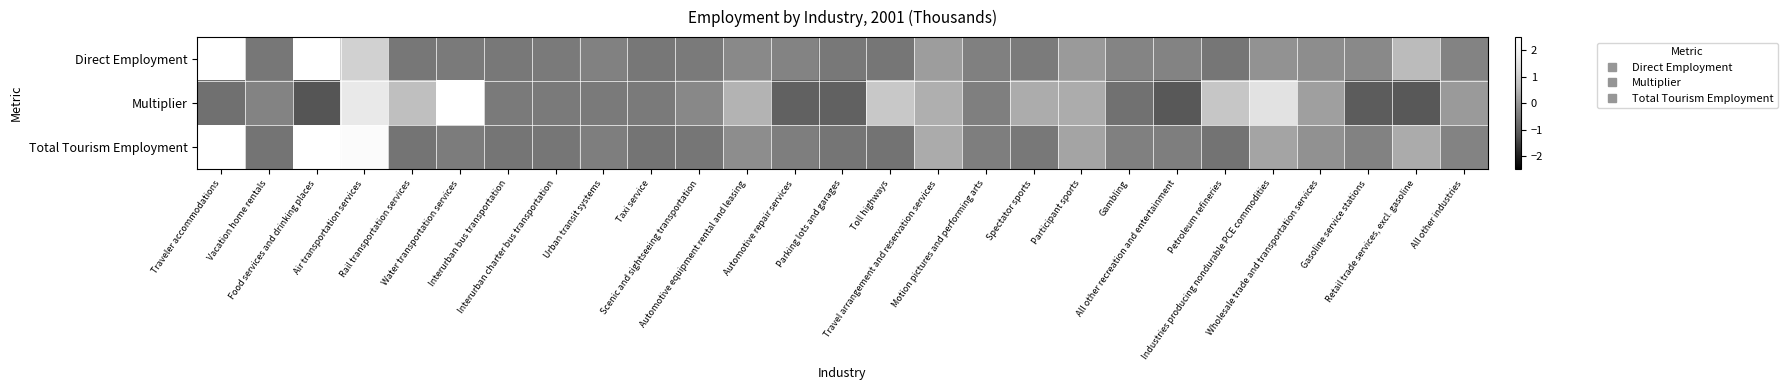

Reading left to right, extract all data points from this chart.

Direct Employment: Traveler accommodations=3.0	Vacation home rentals=-0.5	Food services and drinking places=3.6	Air transportation services=1.1	Rail transportation services=-0.5	Water transportation services=-0.5	Interurban bus transportation=-0.5	Interurban charter bus transportation=-0.5	Urban transit systems=-0.4	Taxi service=-0.5	Scenic and sightseeing transportation=-0.5	Automotive equipment rental and leasing=-0.2	Automotive repair services=-0.3	Parking lots and garages=-0.5	Toll highways=-0.6	Travel arrangement and reservation services=0.1	Motion pictures and performing arts=-0.4	Spectator sports=-0.5	Participant sports=0.1	Gambling=-0.3	All other recreation and entertainment=-0.3	Petroleum refineries=-0.6	Industries producing nondurable PCE commodities=-0.1	Wholesale trade and transportation services=-0.1	Gasoline service stations=-0.2	Retail trade services, excl. gasoline=0.6	All other industries=-0.3
Multiplier: Traveler accommodations=-0.7	Vacation home rentals=-0.3	Food services and drinking places=-1.2	Air transportation services=1.7	Rail transportation services=0.7	Water transportation services=3.2	Interurban bus transportation=-0.5	Interurban charter bus transportation=-0.5	Urban transit systems=-0.5	Taxi service=-0.5	Scenic and sightseeing transportation=-0.2	Automotive equipment rental and leasing=0.5	Automotive repair services=-0.9	Parking lots and garages=-0.9	Toll highways=0.9	Travel arrangement and reservation services=0.4	Motion pictures and performing arts=-0.4	Spectator sports=0.4	Participant sports=0.4	Gambling=-0.6	All other recreation and entertainment=-1.1	Petroleum refineries=0.8	Industries producing nondurable PCE commodities=1.5	Wholesale trade and transportation services=0.2	Gasoline service stations=-1.0	Retail trade services, excl. gasoline=-1.1	All other industries=0.1
Total Tourism Employment: Traveler accommodations=2.9	Vacation home rentals=-0.6	Food services and drinking places=2.8	Air transportation services=2.3	Rail transportation services=-0.6	Water transportation services=-0.5	Interurban bus transportation=-0.6	Interurban charter bus transportation=-0.6	Urban transit systems=-0.4	Taxi service=-0.6	Scenic and sightseeing transportation=-0.6	Automotive equipment rental and leasing=-0.2	Automotive repair services=-0.4	Parking lots and garages=-0.6	Toll highways=-0.6	Travel arrangement and reservation services=0.3	Motion pictures and performing arts=-0.4	Spectator sports=-0.5	Participant sports=0.2	Gambling=-0.4	All other recreation and entertainment=-0.4	Petroleum refineries=-0.6	Industries producing nondurable PCE commodities=0.2	Wholesale trade and transportation services=-0.1	Gasoline service stations=-0.3	Retail trade services, excl. gasoline=0.3	All other industries=-0.3